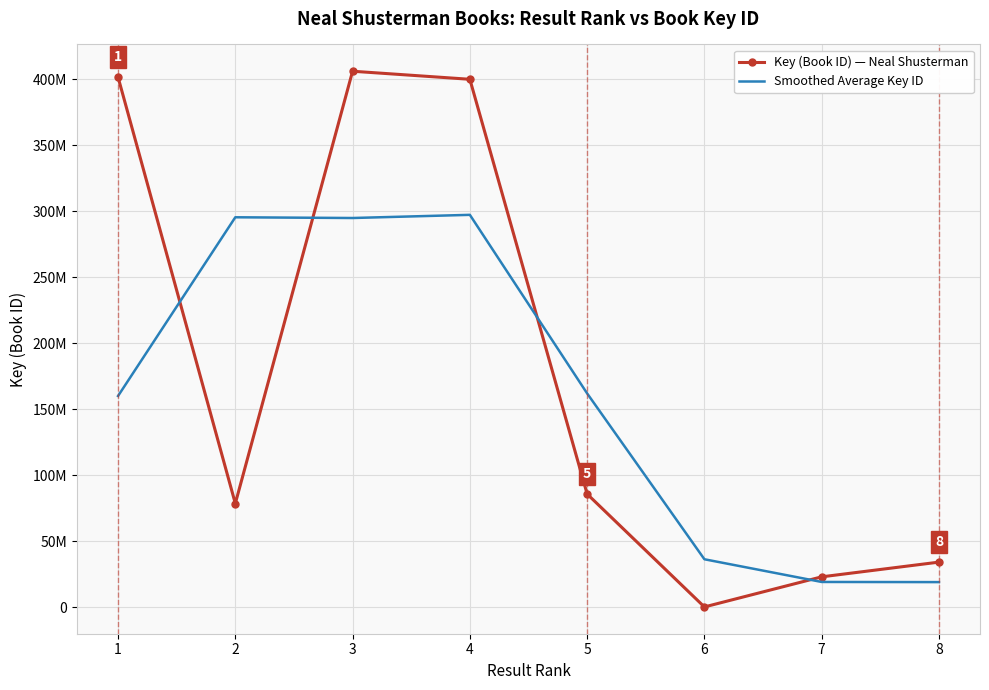

True or false: Key (Book ID) — Neal Shusterman has more than 0 points higher than both neighbors.

True